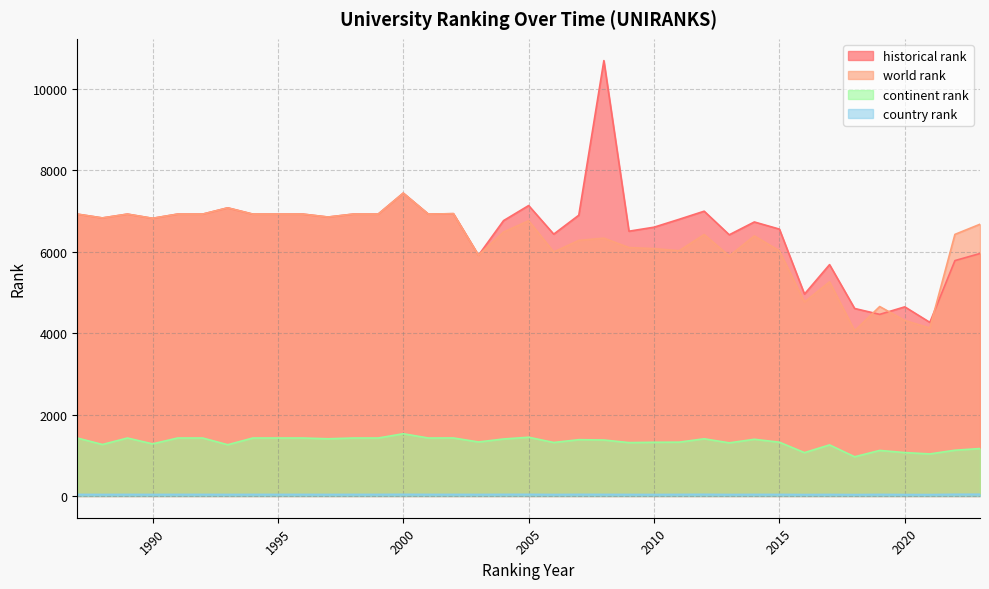

List the series in order of their peak value, lowest first.

country rank, continent rank, world rank, historical rank